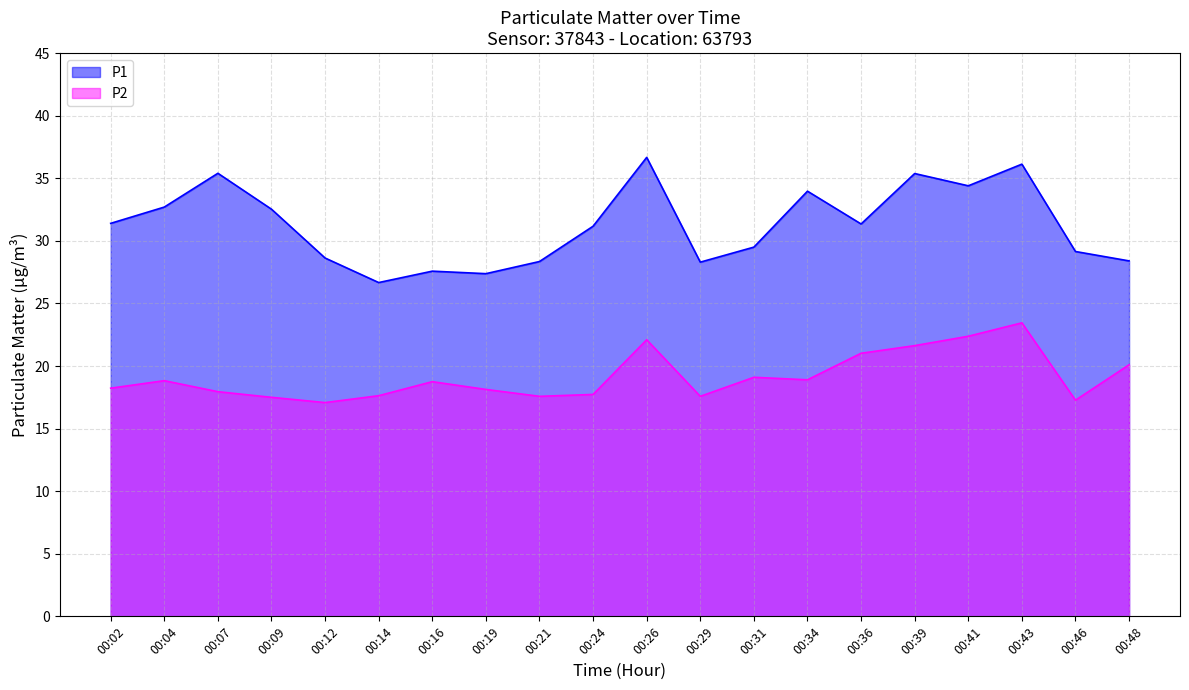

Reading left to right, what are all the values shown in this chart?

P1: 31.4	32.7	35.4	32.5	28.6	26.7	27.6	27.4	28.4	31.2	36.7	28.3	29.5	34.0	31.4	35.4	34.4	36.1	29.1	28.4
P2: 18.2	18.8	17.9	17.5	17.1	17.6	18.8	18.1	17.6	17.7	22.1	17.6	19.1	18.9	21.0	21.6	22.4	23.4	17.3	20.1